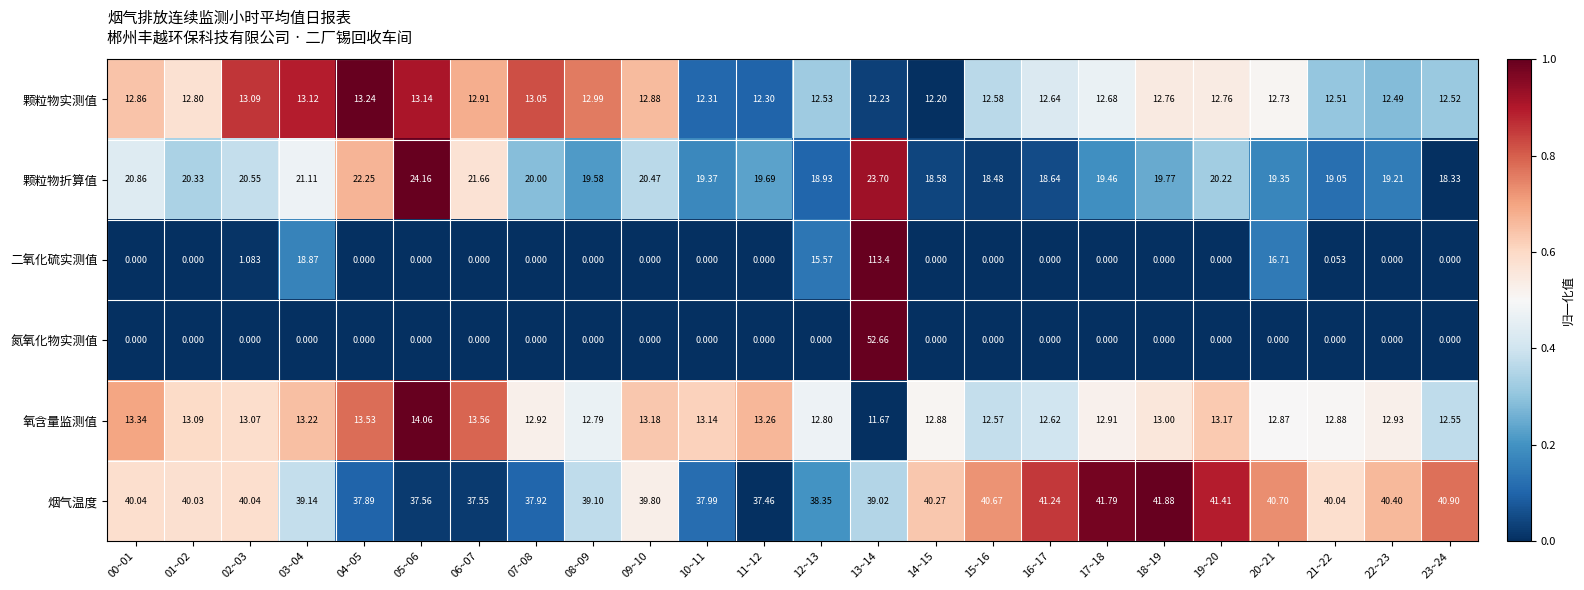

At 13~14, list the series in order from largest to smallest.

二氧化硫实测值, 氮氧化物实测值, 烟气温度, 颗粒物折算值, 颗粒物实测值, 氧含量监测值